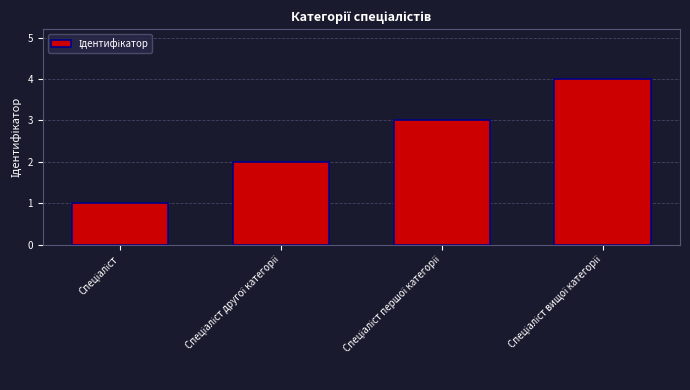

What is the maximum value shown in the chart?

4